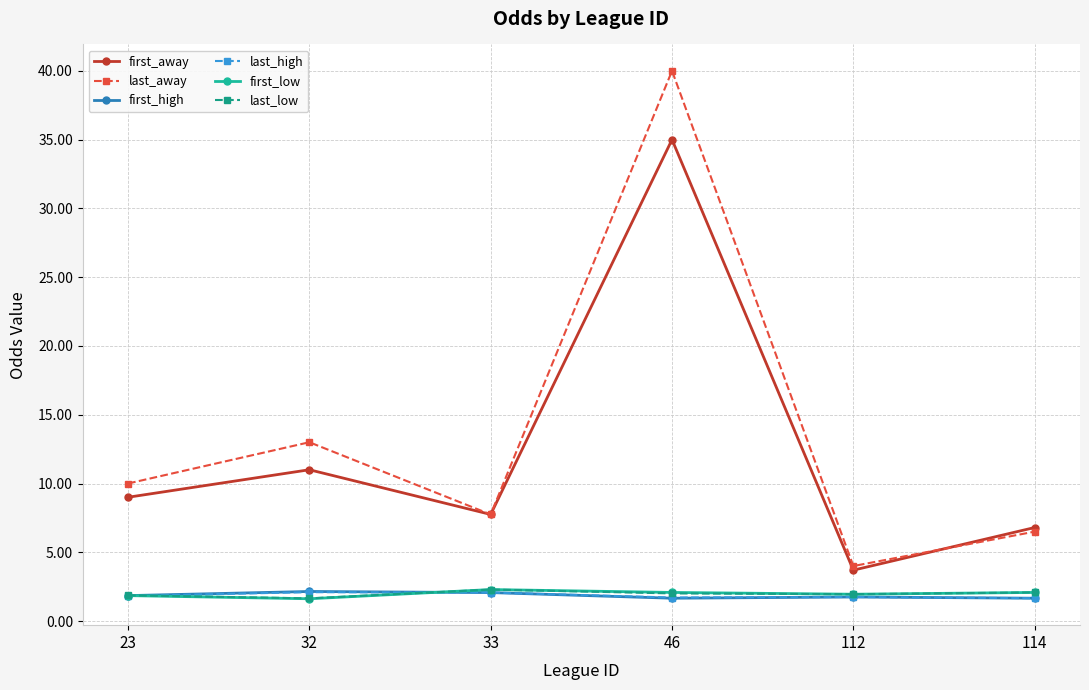

At which category is the sum across all series the highest?

46